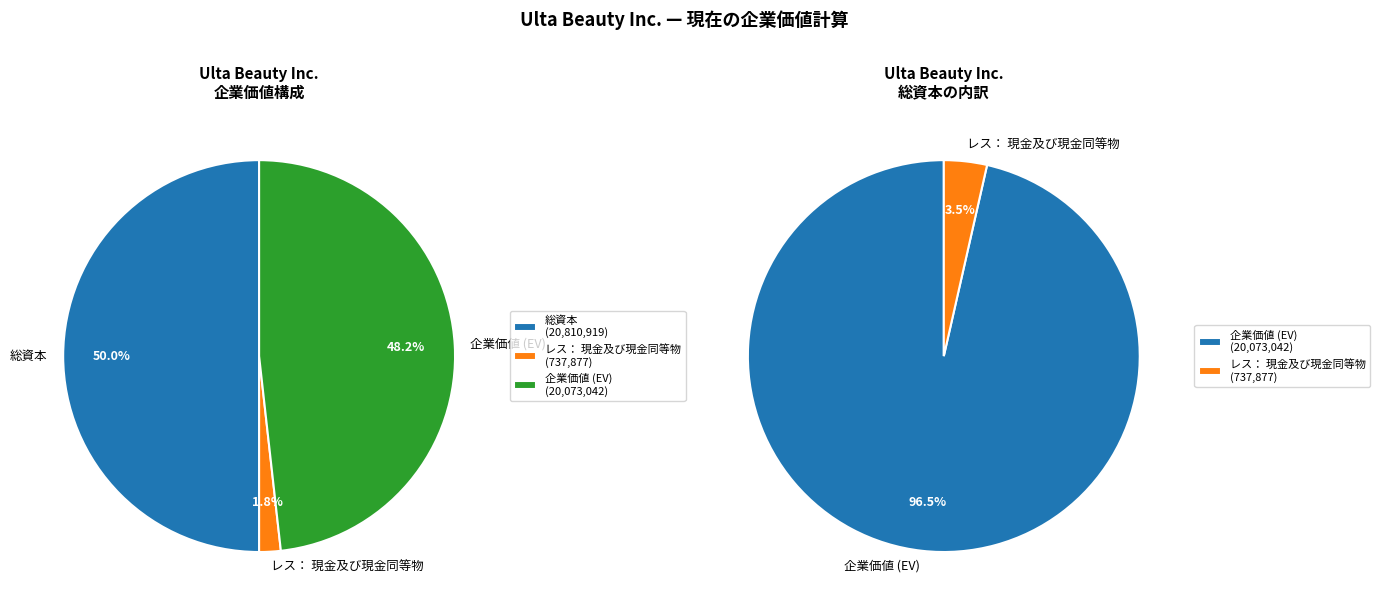

How much of the chart is everything except レス： 現金及び現金同等物?

98.2%